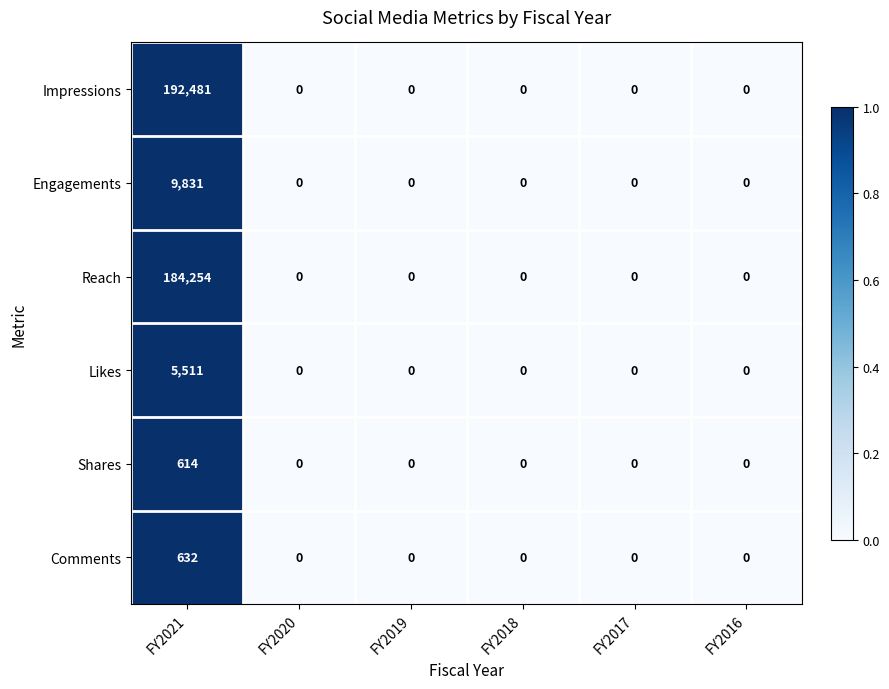

Which series has the largest total across all categories?

Impressions